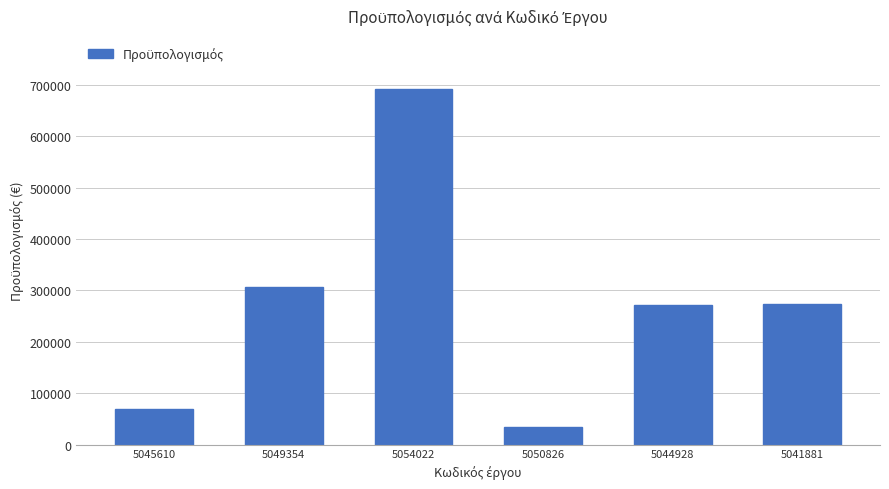

What position from the left is 5050826?

4